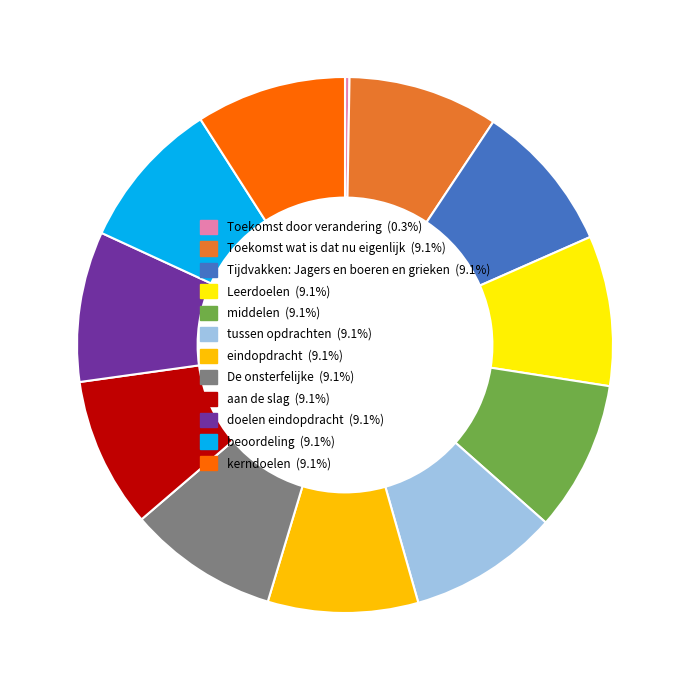

Approximately how many times larger is the value at Toekomst wat is dat nu eigenlijk compared to doelen eindopdracht?

1.0